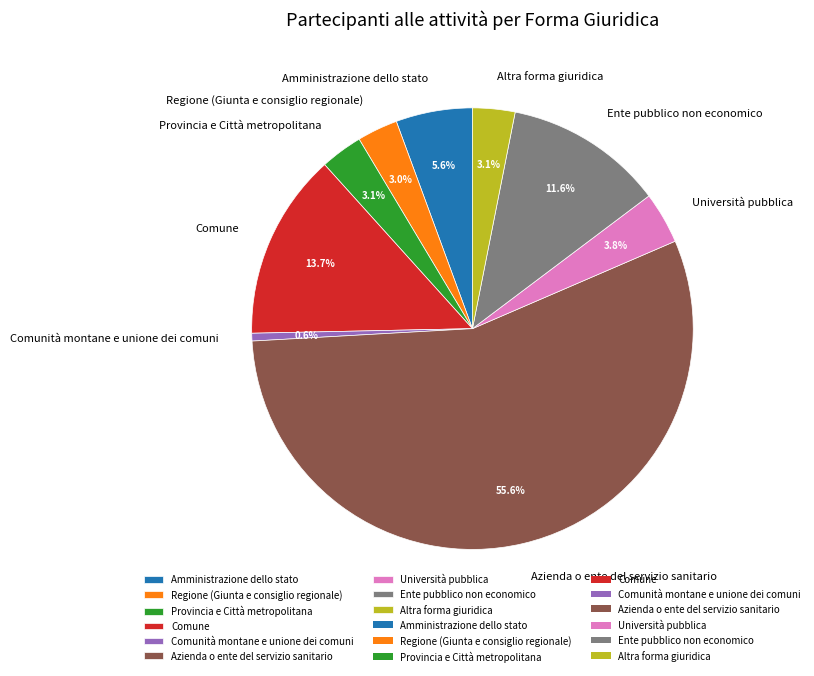

What is the largest slice in the pie chart?

Azienda o ente del servizio sanitario